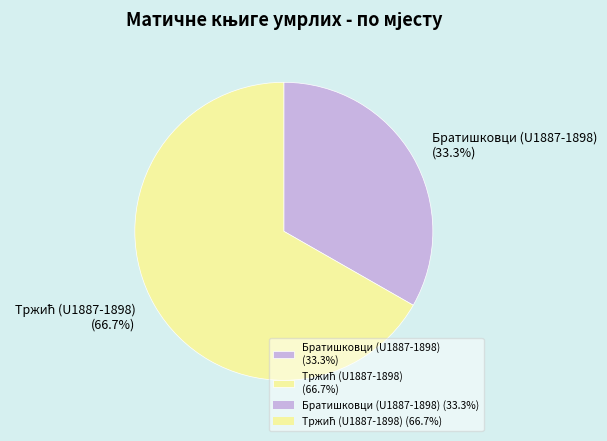

Does Братишковци (U1887-1898) account for over 50% of the chart?

No